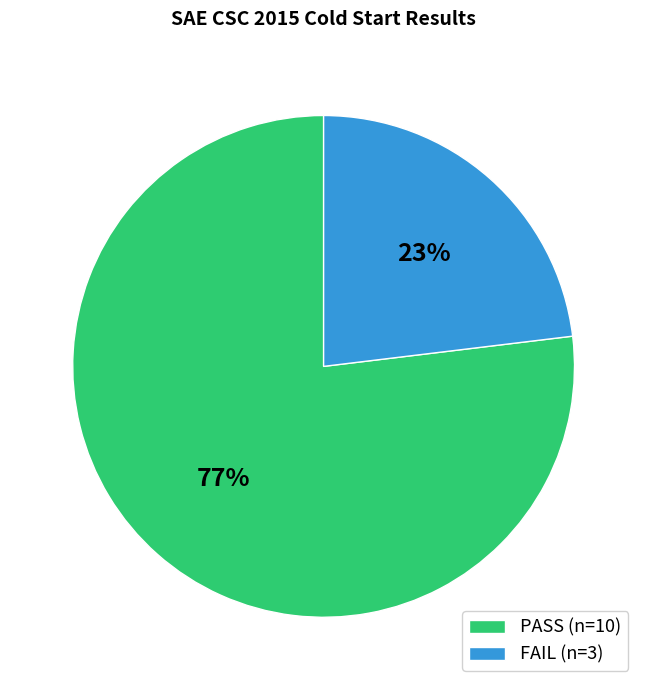

What percentage is the PASS (n=10) slice, to the nearest percent?

77%